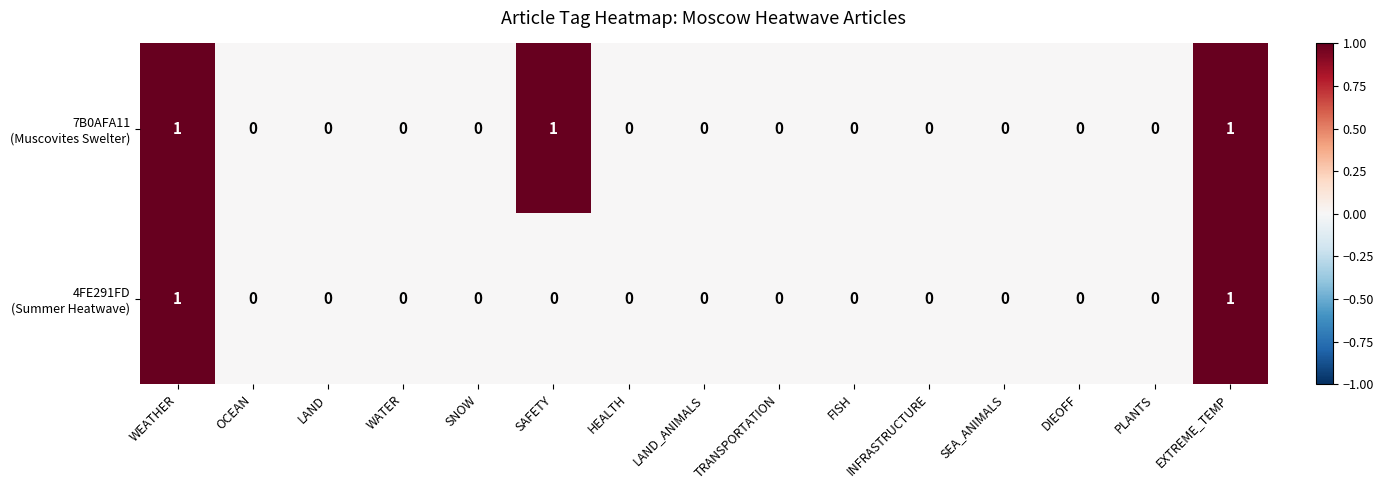

Which series has the largest total across all categories?

7B0AFA11 (Muscovites Swelter)